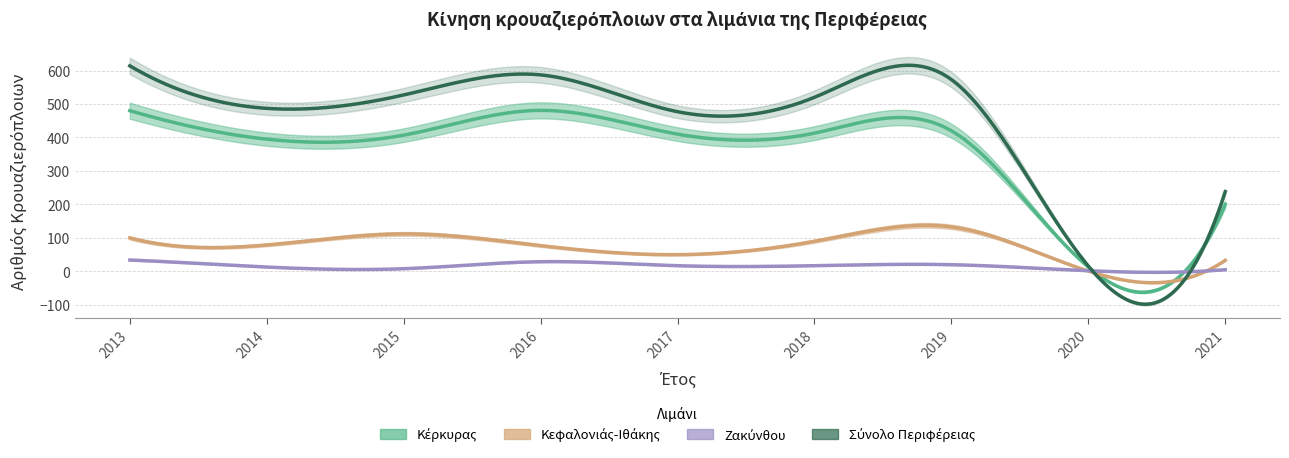

Which series has the largest total across all categories?

Σύνολο Περιφέρειας - Αριθμός Κρουαζιερόπλοιων